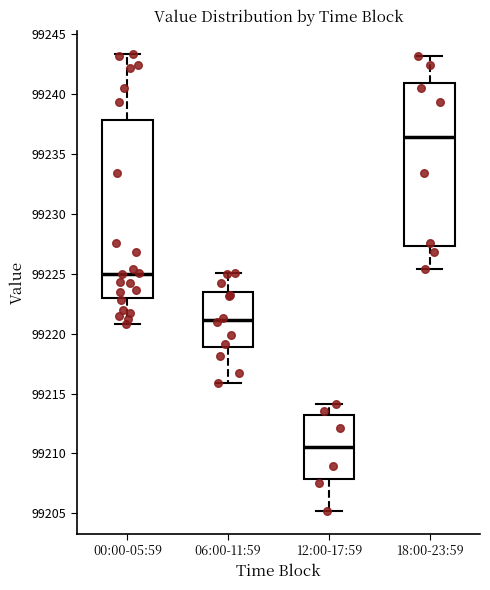

Reading left to right, transcribe this box plot: for each box, give where its median line is, the range the box spans, and where its two whiskers end, as read against the y-axis. The values are not printed on the chart, so give them approximately, as read against the axis.

00:00-05:59: median 99225.0, box 99223.0 to 99238.0, whiskers 99221.0 to 99243.5
06:00-11:59: median 99221.0, box 99219.0 to 99223.5, whiskers 99216.0 to 99225.0
12:00-17:59: median 99210.5, box 99208.0 to 99213.0, whiskers 99205.0 to 99214.0
18:00-23:59: median 99236.5, box 99227.5 to 99241.0, whiskers 99225.5 to 99243.0